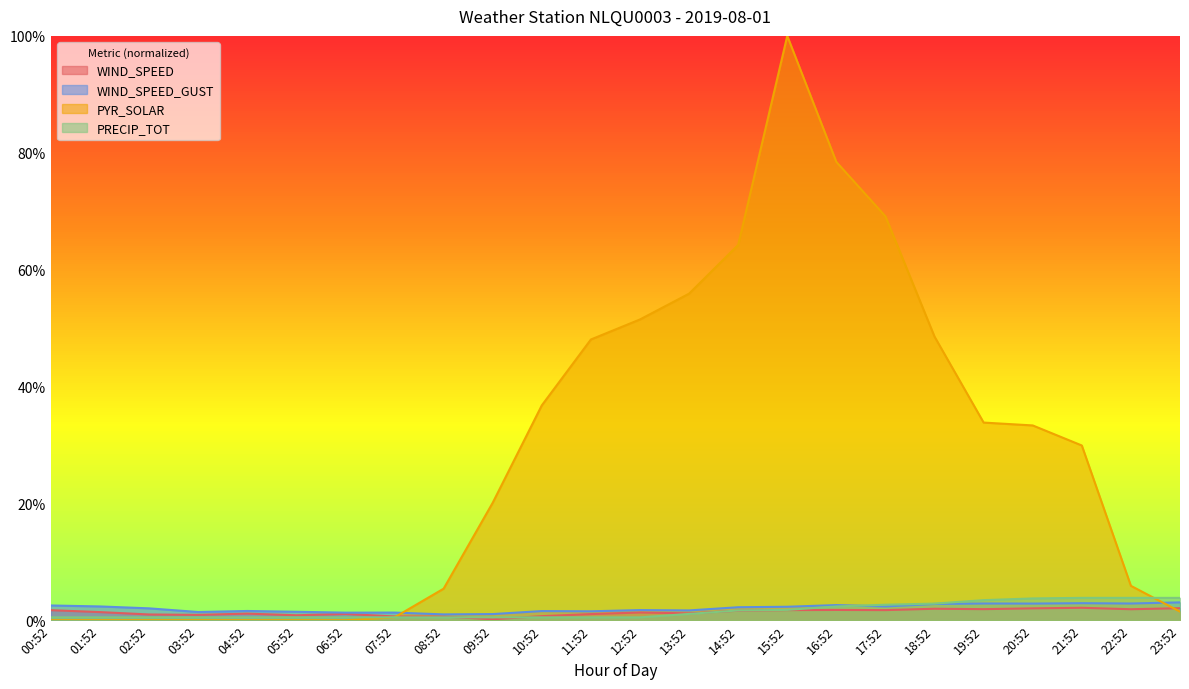

Does the chart have visible grid lines?

No